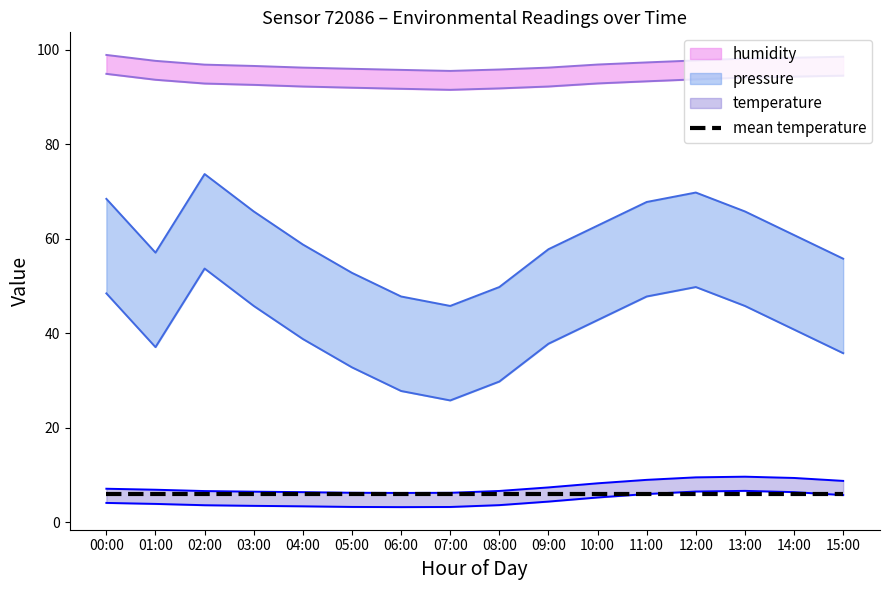

Where is pressure_norm nearest to the value 59?

04:00